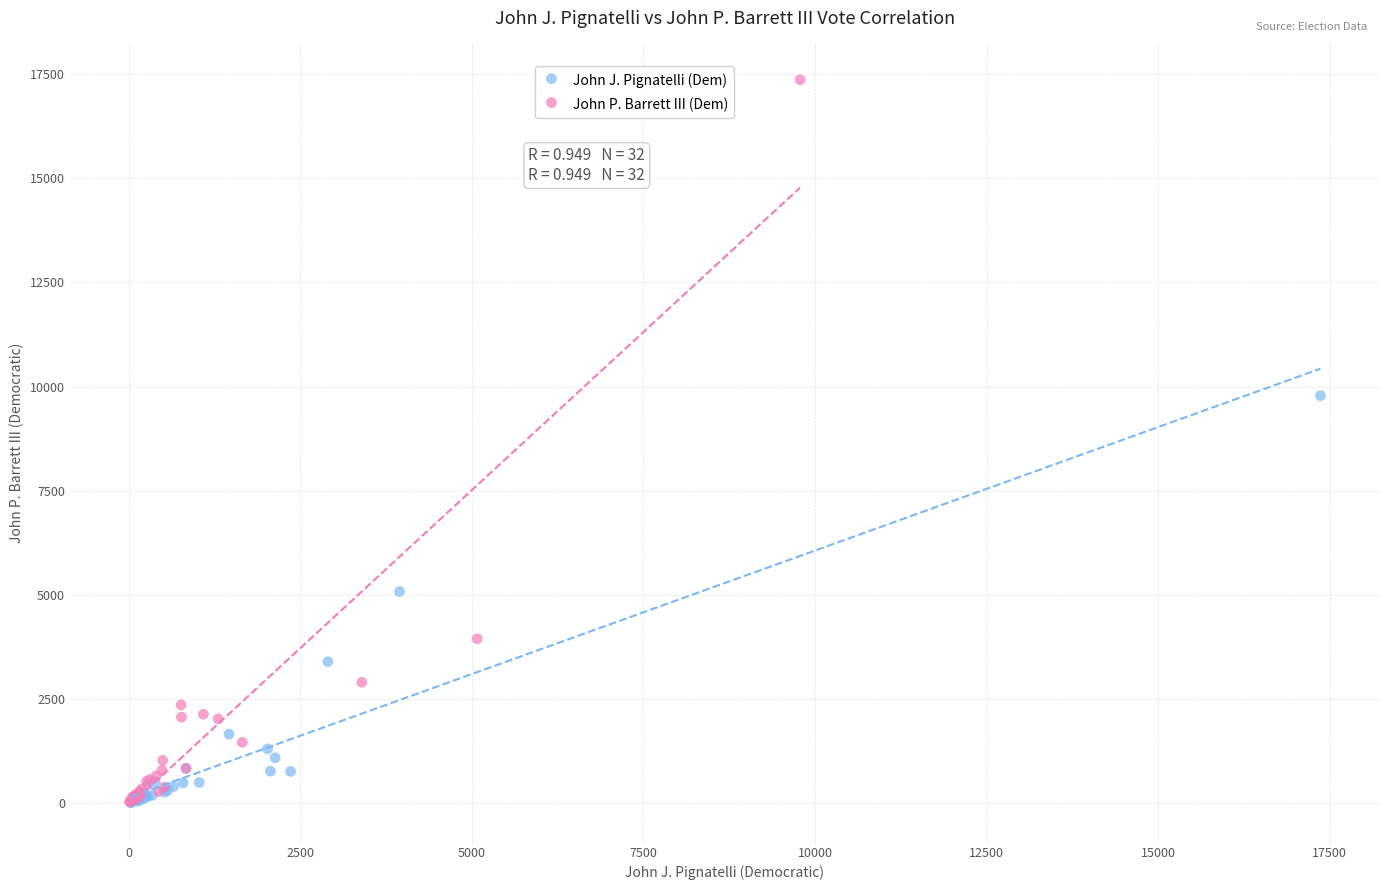

What are all the series names shown in the legend?

John J. Pignatelli (Dem), John P. Barrett III (Dem)